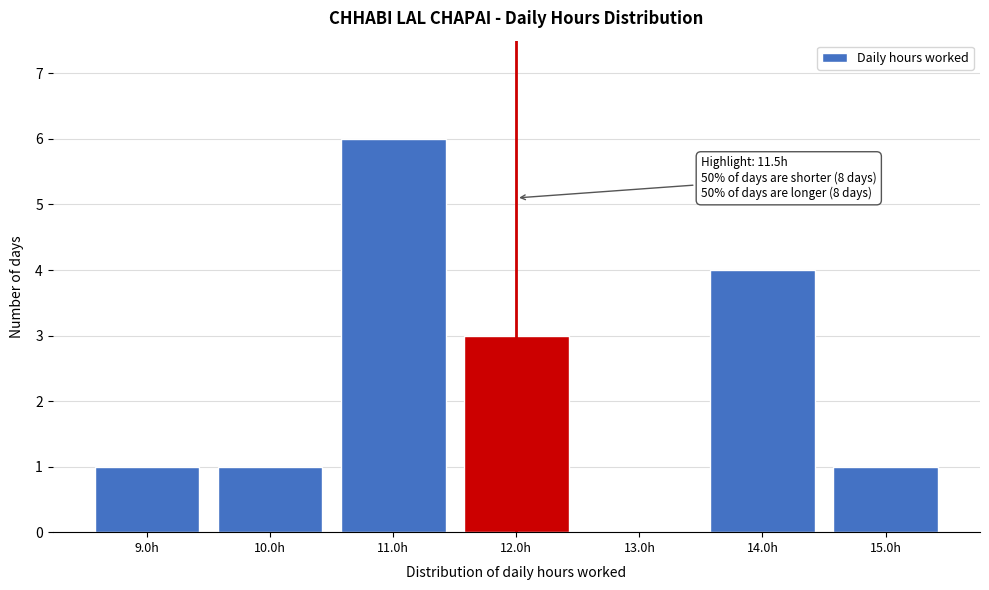

Reading left to right, transcribe all the data shown in this chart.

9.0h=1	10.0h=1	11.0h=6	12.0h=3	13.0h=0	14.0h=4	15.0h=1